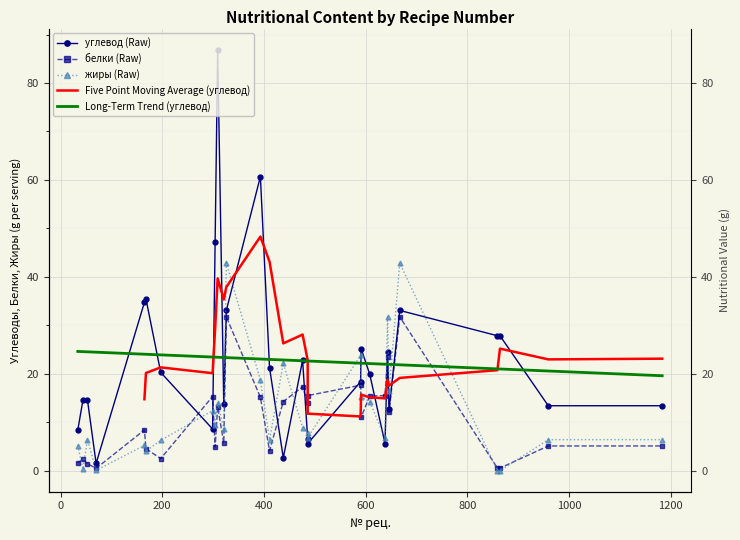

How many times do белки and углевод cross each other?

8